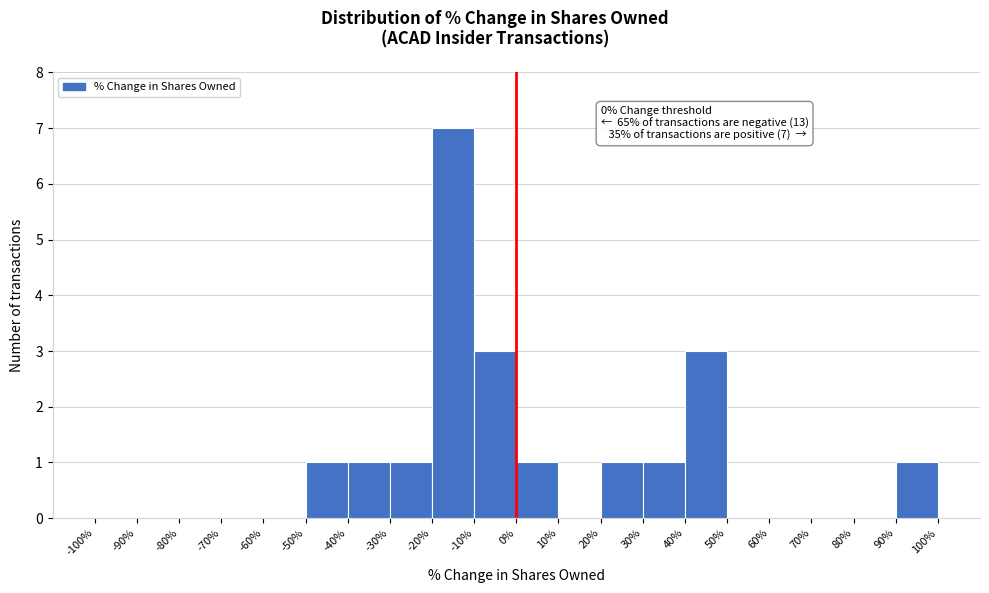

Over which range of the x-axis is the bar tallest?

-20% to -10%